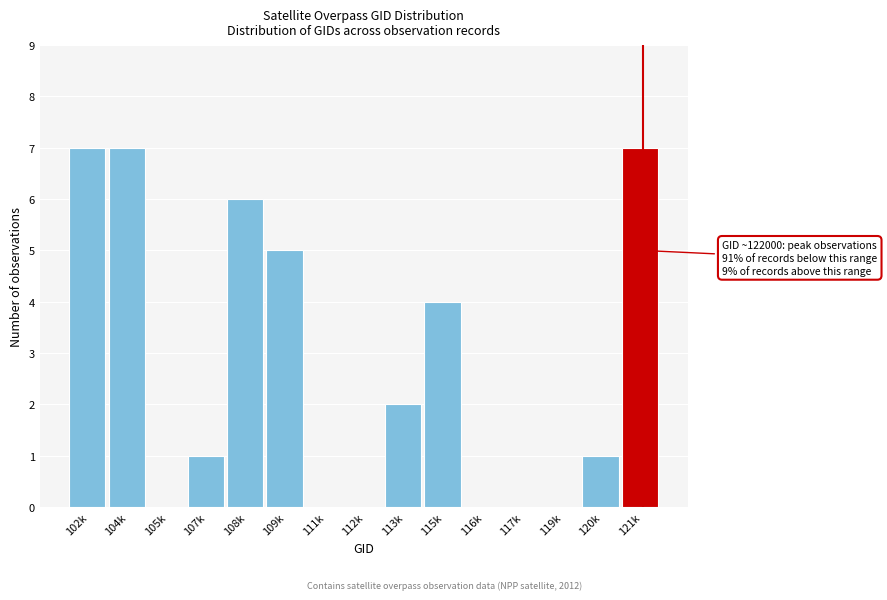

Reading left to right, extract all data points from this chart.

102k=7	104k=7	105k=0	107k=1	108k=6	109k=5	111k=0	112k=0	113k=2	115k=4	116k=0	117k=0	119k=0	120k=1	121k=7